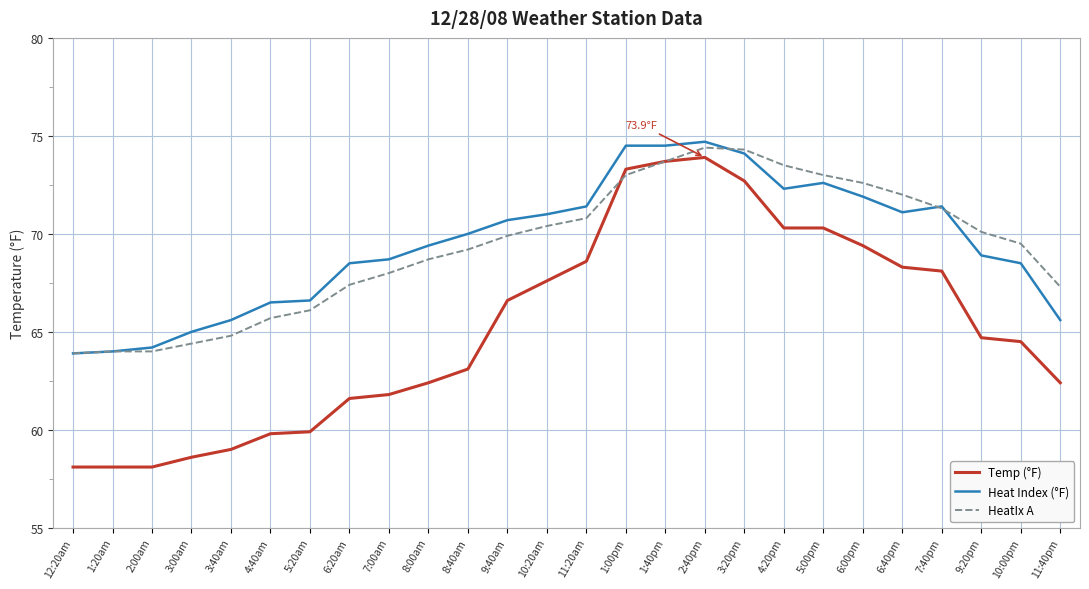

True or false: Temp (°F) and Heat Index (°F) intersect in this chart.

False